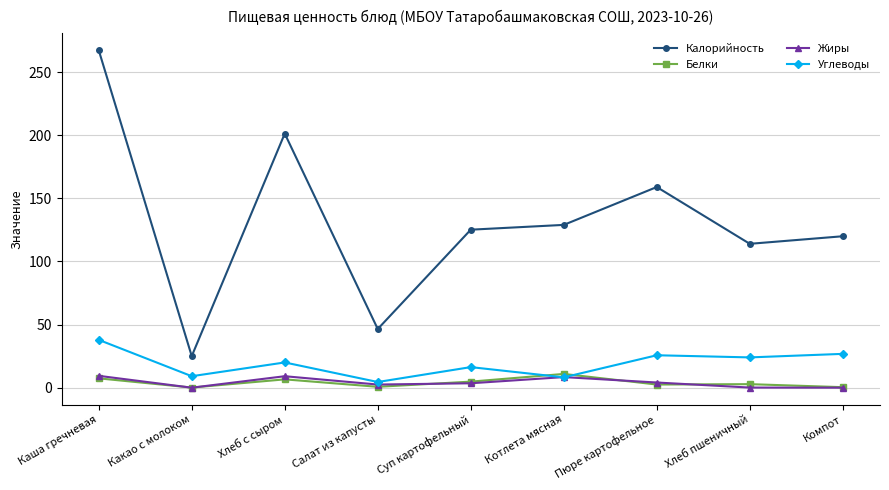

True or false: Жиры has more than 2 points higher than both neighbors.

False